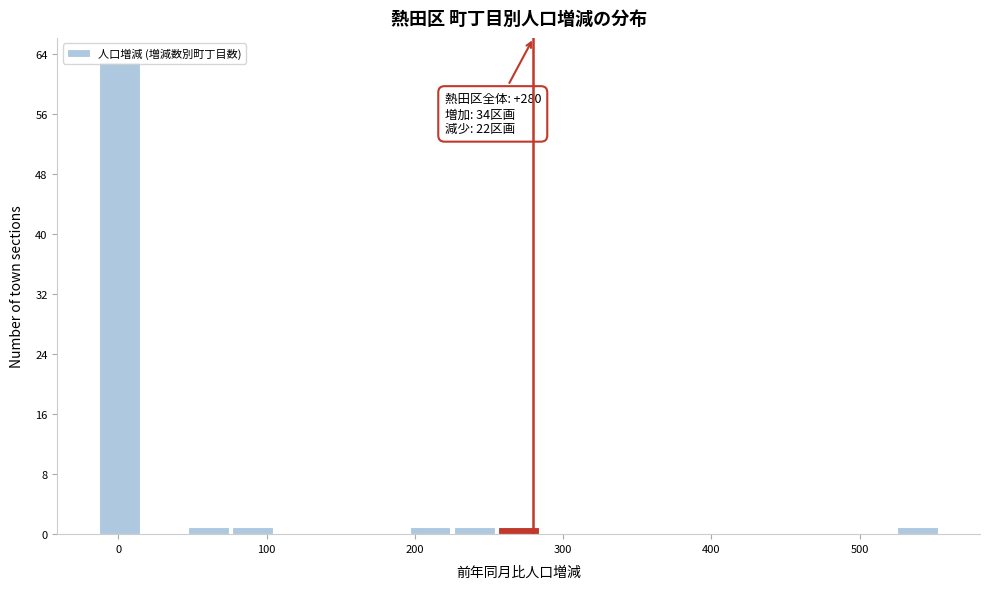

Around what value on the x-axis is the tallest bar? Give the approximate position of its centre, as read against the axis.

0